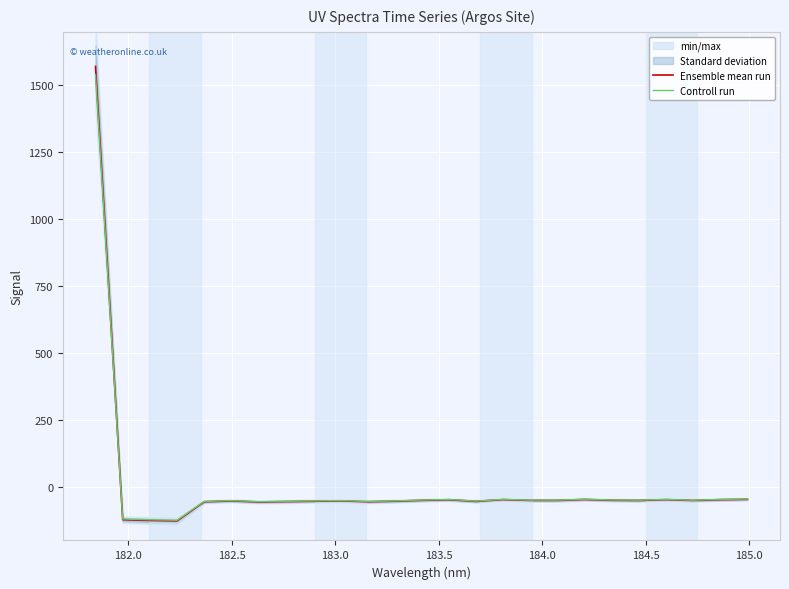

What is the highest value of the Ensemble mean run series?

1570.9